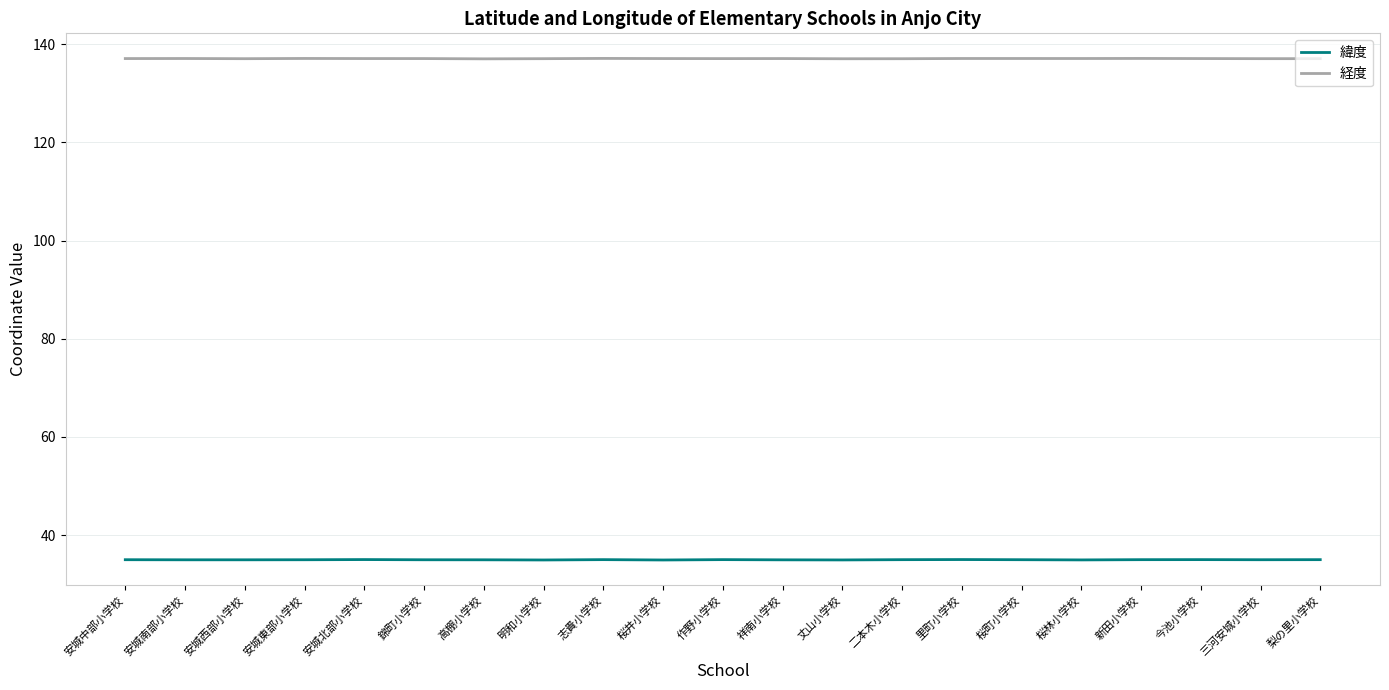

What is the difference between the highest and lowest values at 三河安城小学校?

102.1